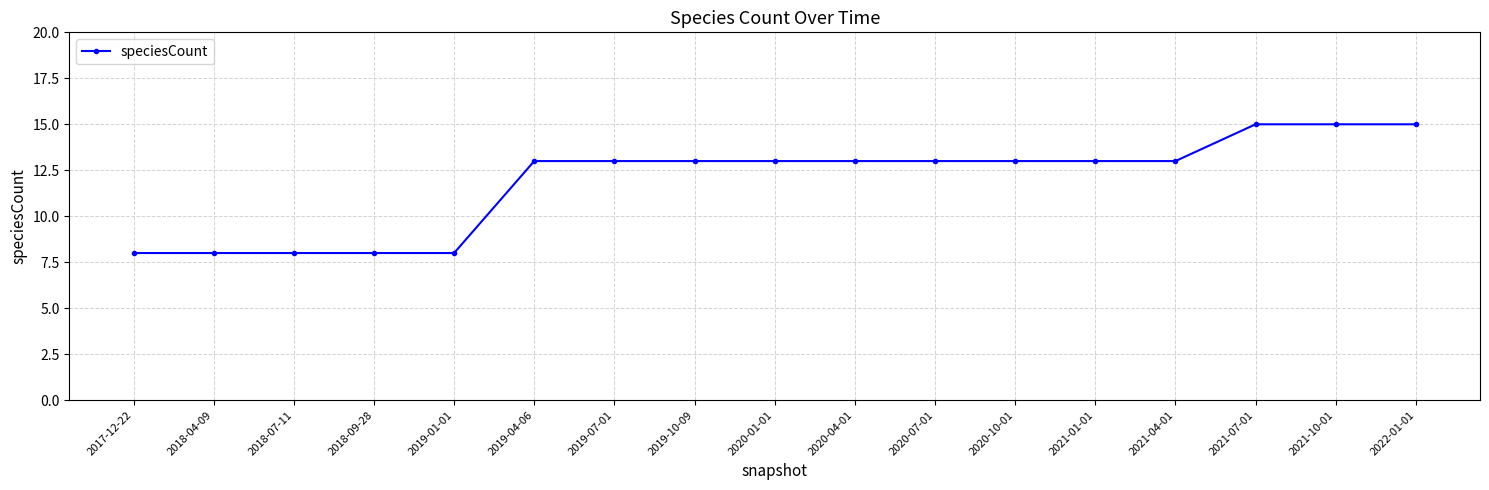

What is the minimum value shown in the chart?

8